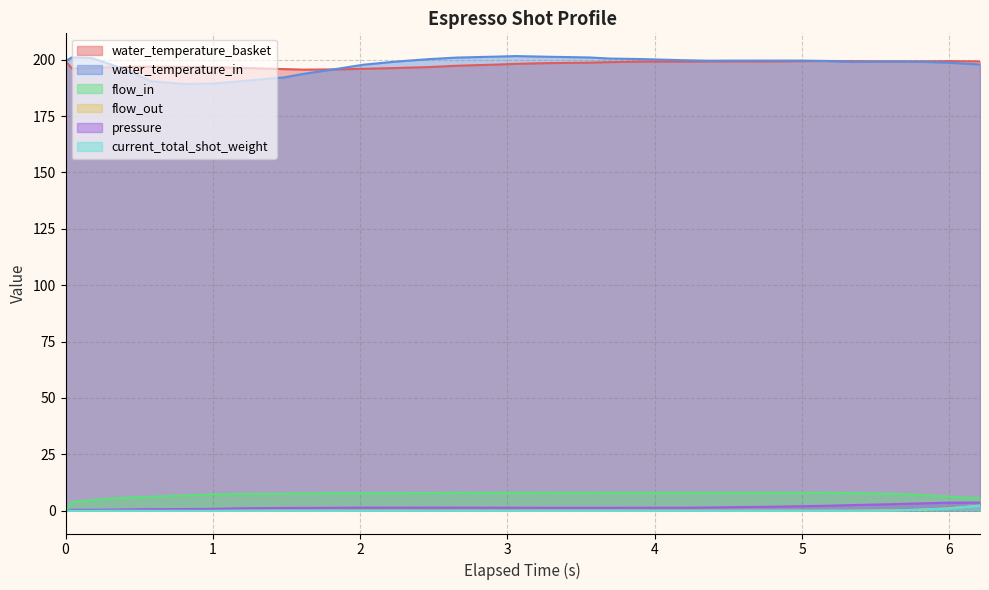

True or false: flow_out has more than 2 points higher than both neighbors.

False